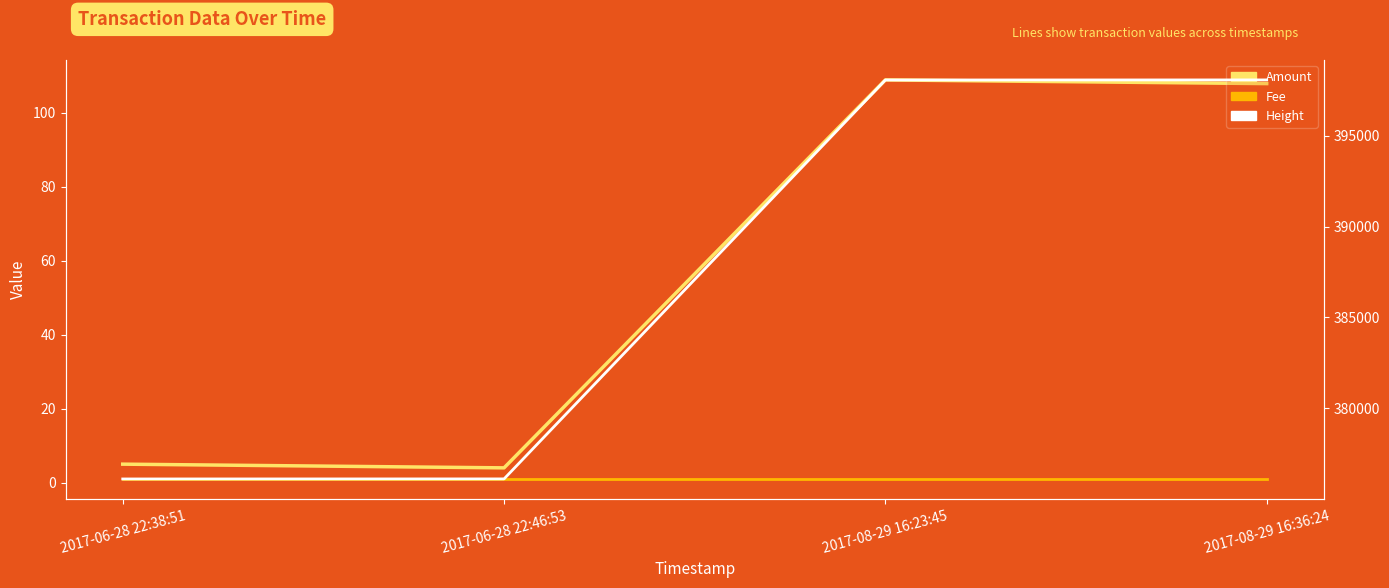

What is the total value across all series at 2017-06-28 22:46:53?

376132.0